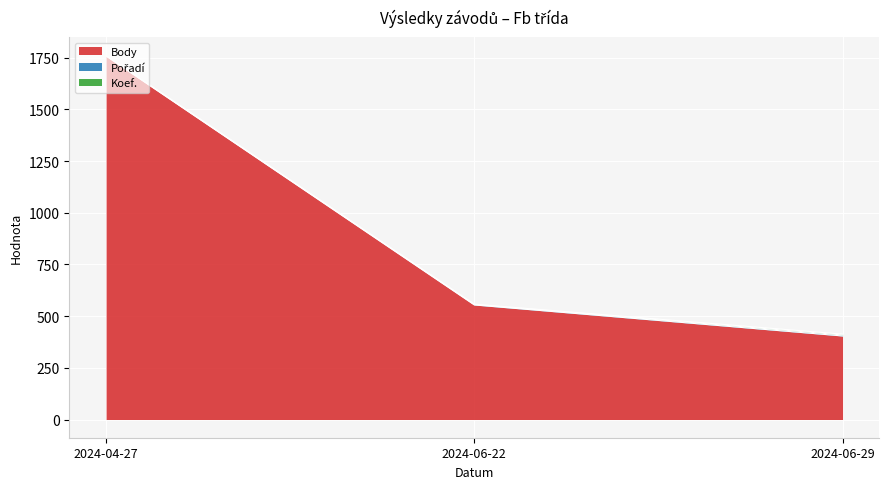

What is the value of the Pořadí point at the 1st from the left?

1